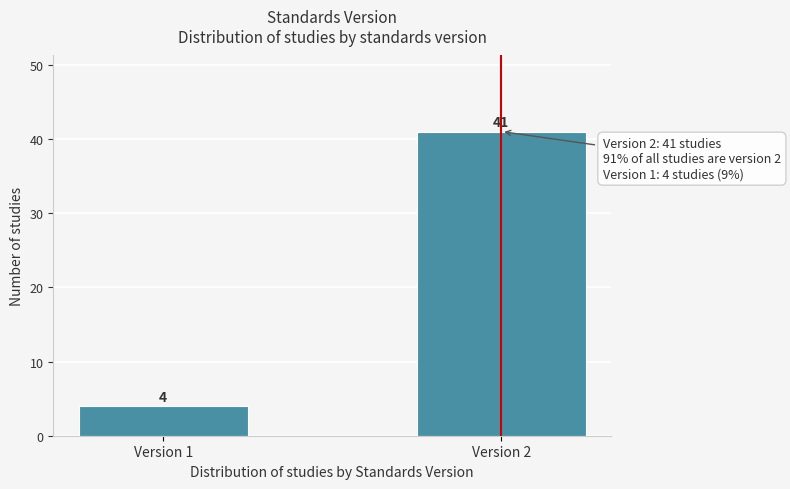

Reading left to right, extract all data points from this chart.

4	41